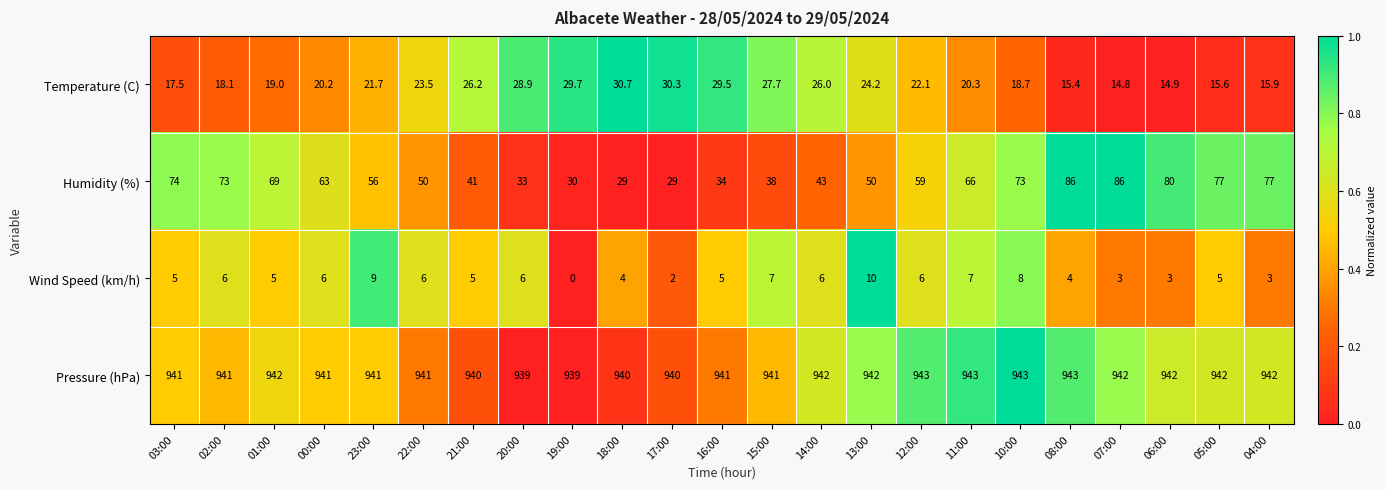

List the labels in order of Temperature (C) value, largest first.

18:00, 17:00, 19:00, 16:00, 20:00, 15:00, 21:00, 14:00, 13:00, 22:00, 12:00, 23:00, 11:00, 00:00, 01:00, 10:00, 02:00, 03:00, 04:00, 05:00, 08:00, 06:00, 07:00